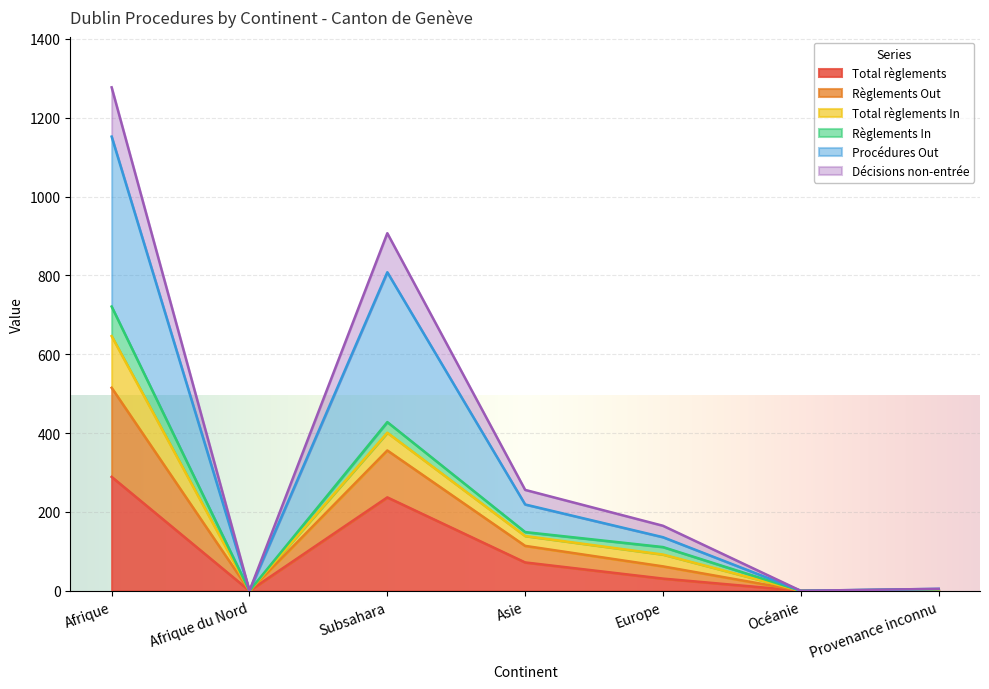

True or false: Décisions non-entrée and Total règlements intersect in this chart.

False